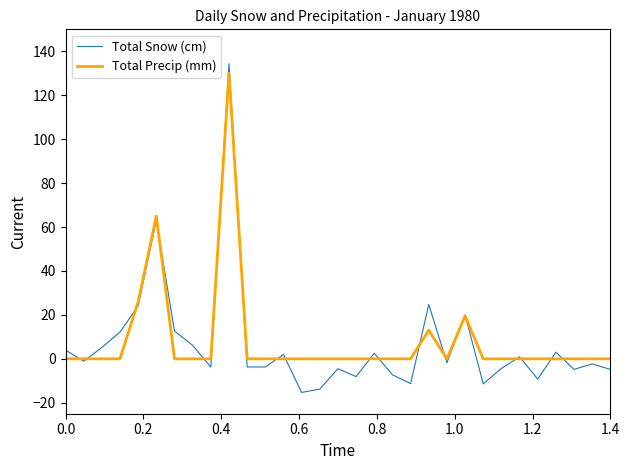

What is the minimum value shown in the chart?

-15.3